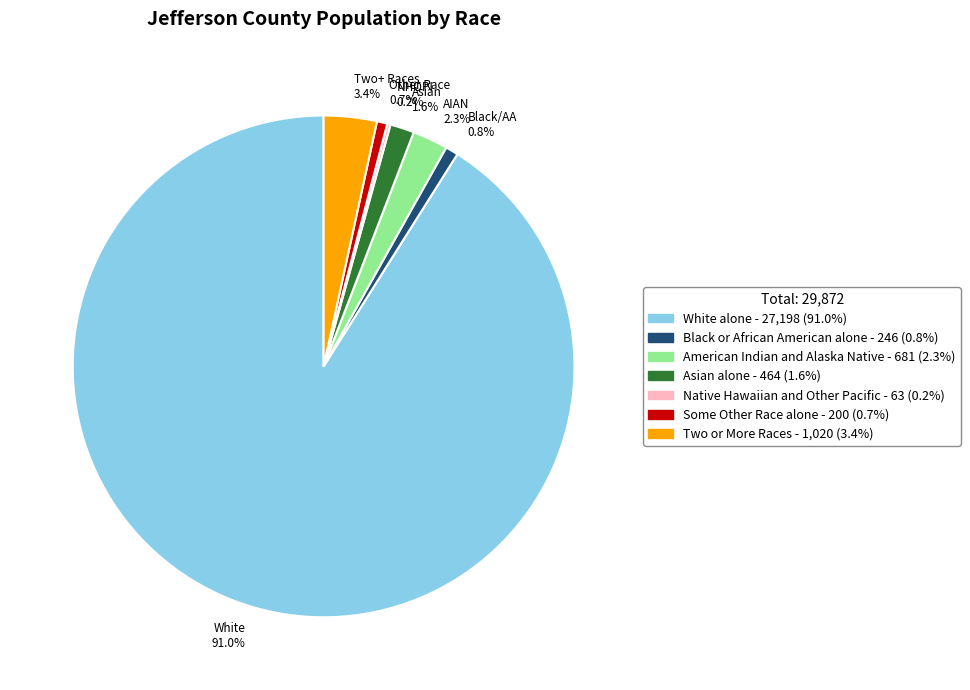

Which has a higher value, AIAN 2.3% or Two+ Races 3.4%?

Two+ Races 3.4%